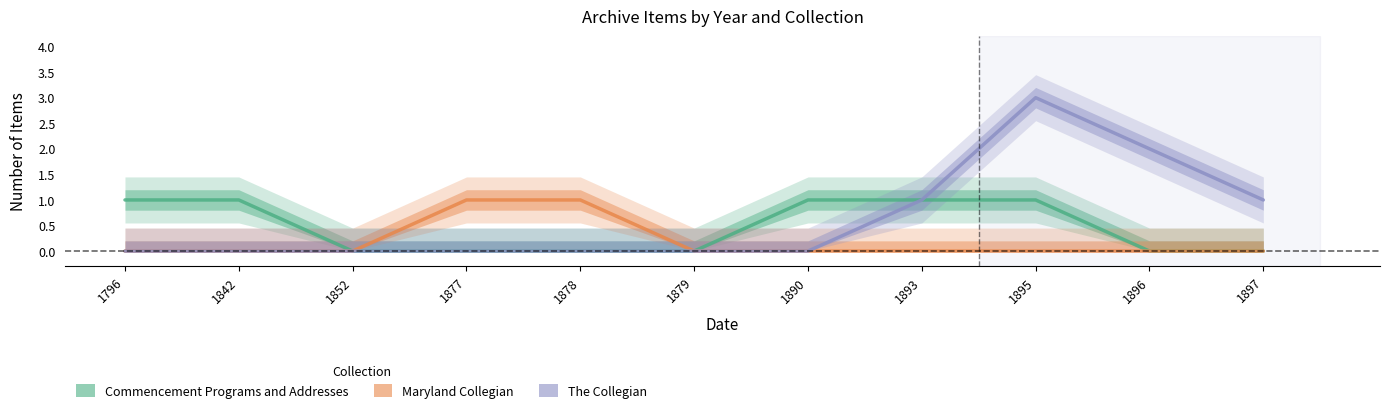

True or false: Maryland Collegian and Commencement Programs and Addresses intersect in this chart.

False